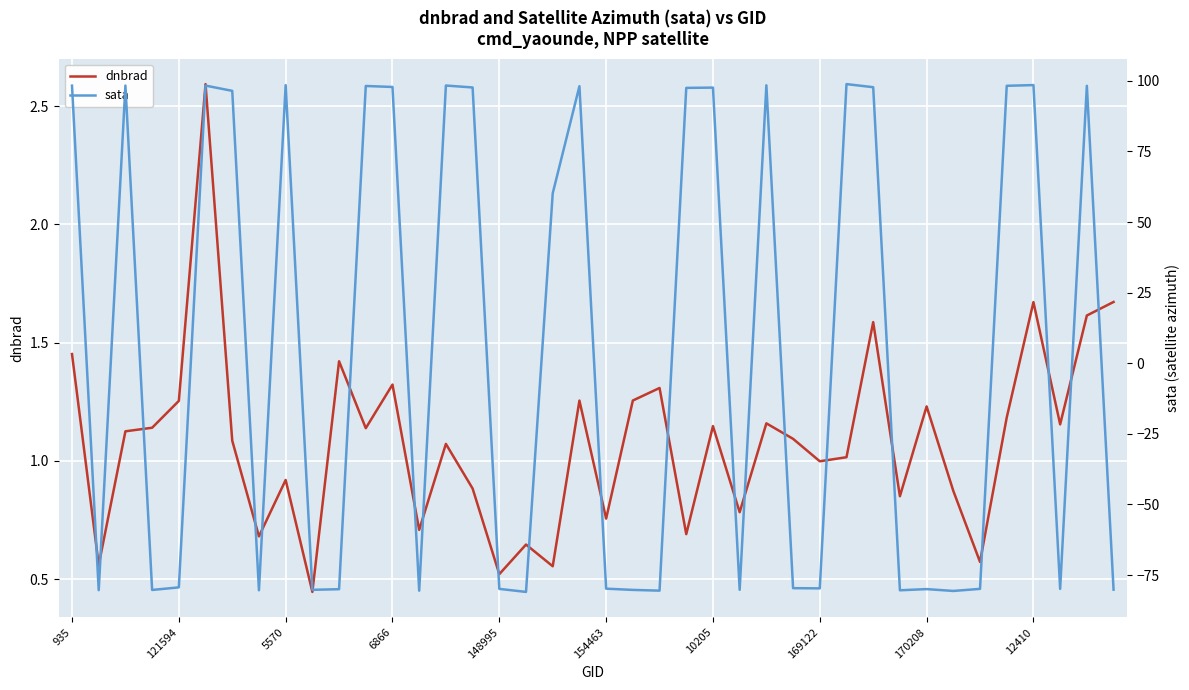

At which category does the chart reach its minimum across all series?

17